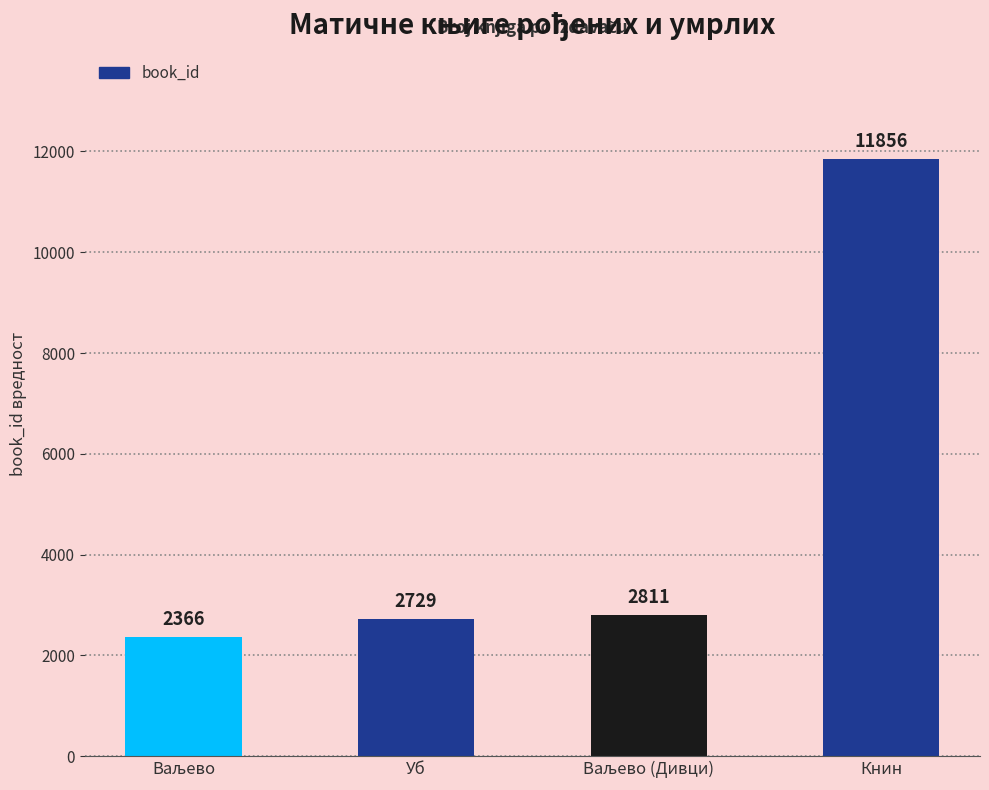

Reading left to right, what are all the values shown in this chart?

2366	2729	2811	11856